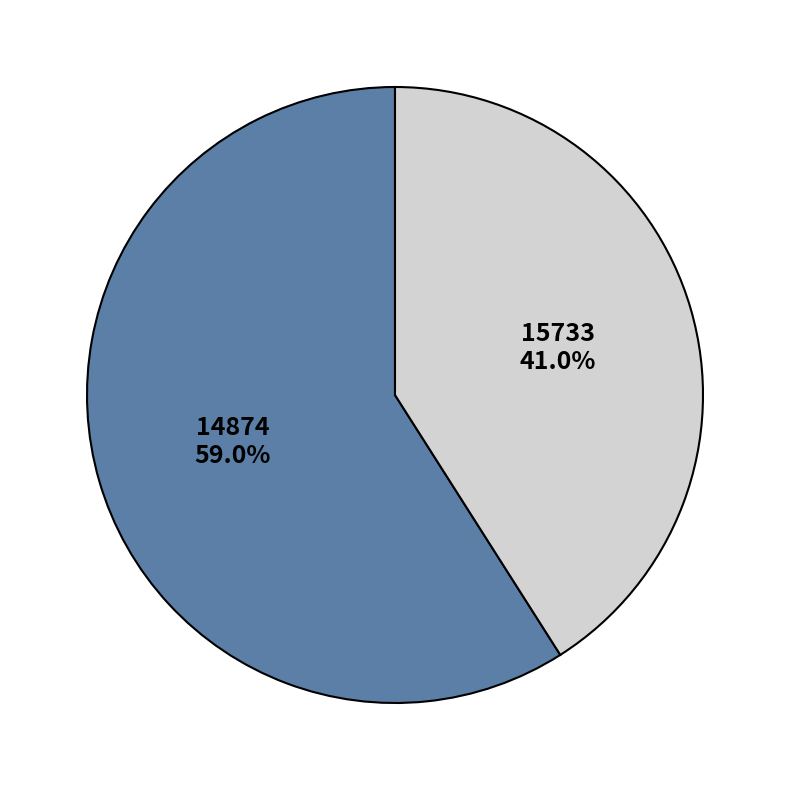

To the nearest percent, what portion does 14874 represent?

59%